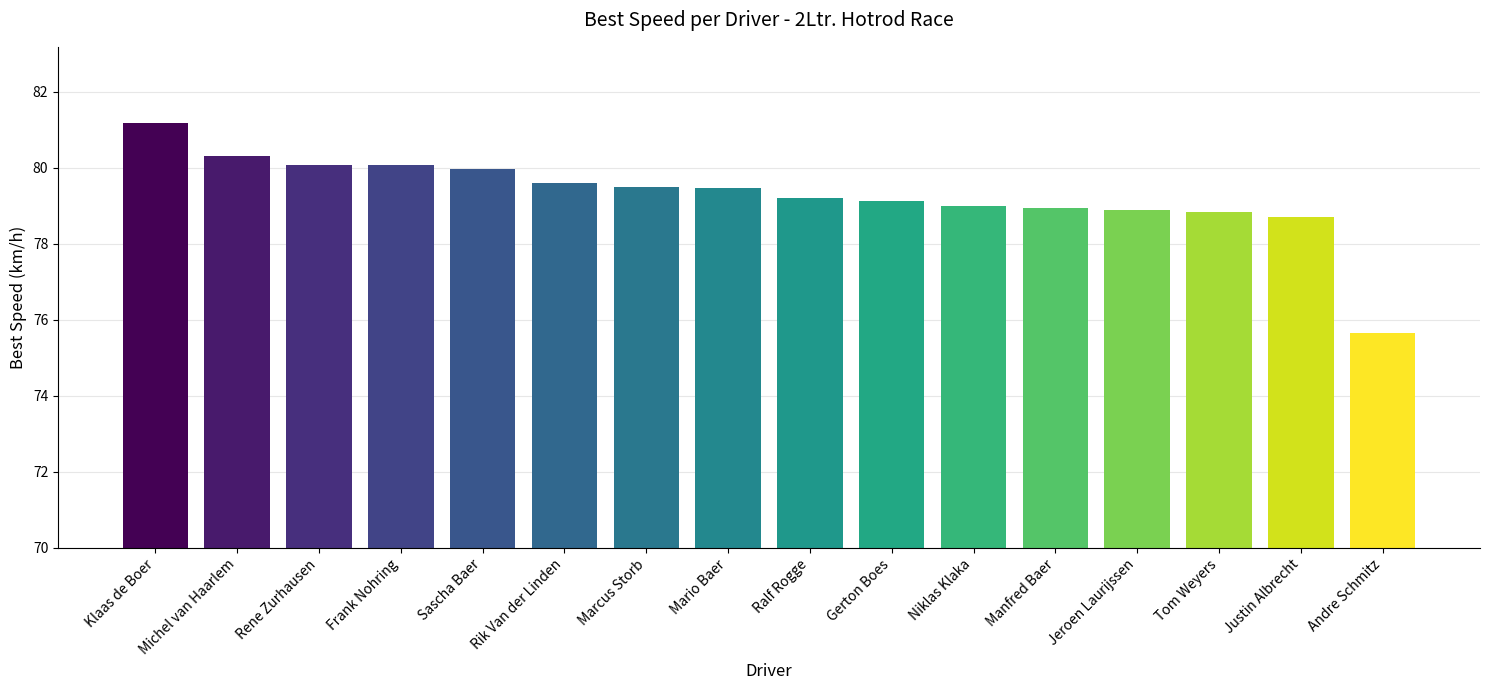

Where is the data nearest to the value 78?

Justin Albrecht